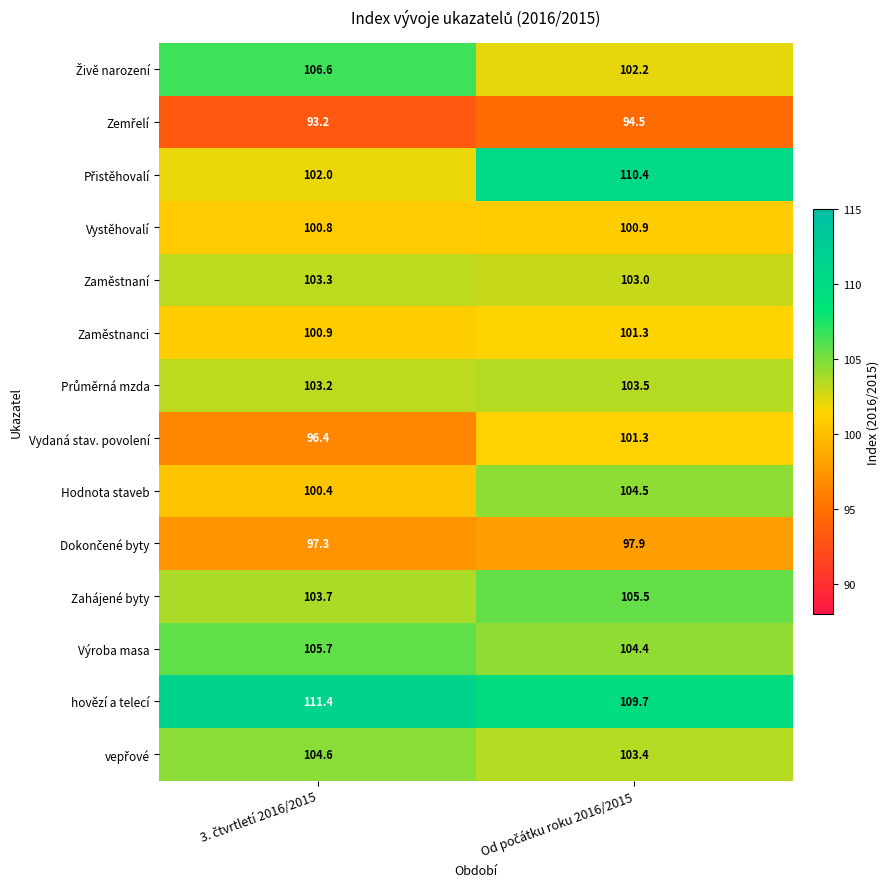

What is the difference between the maximum and minimum values in the Zahájené byty series?

1.8